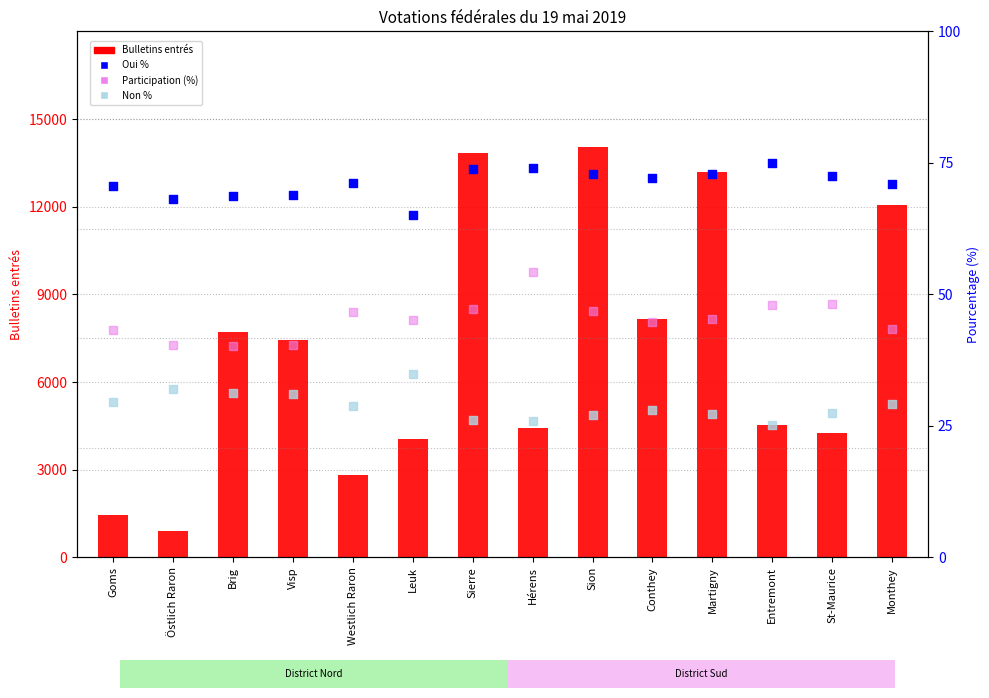

At which category is the sum across all series the highest?

Sion